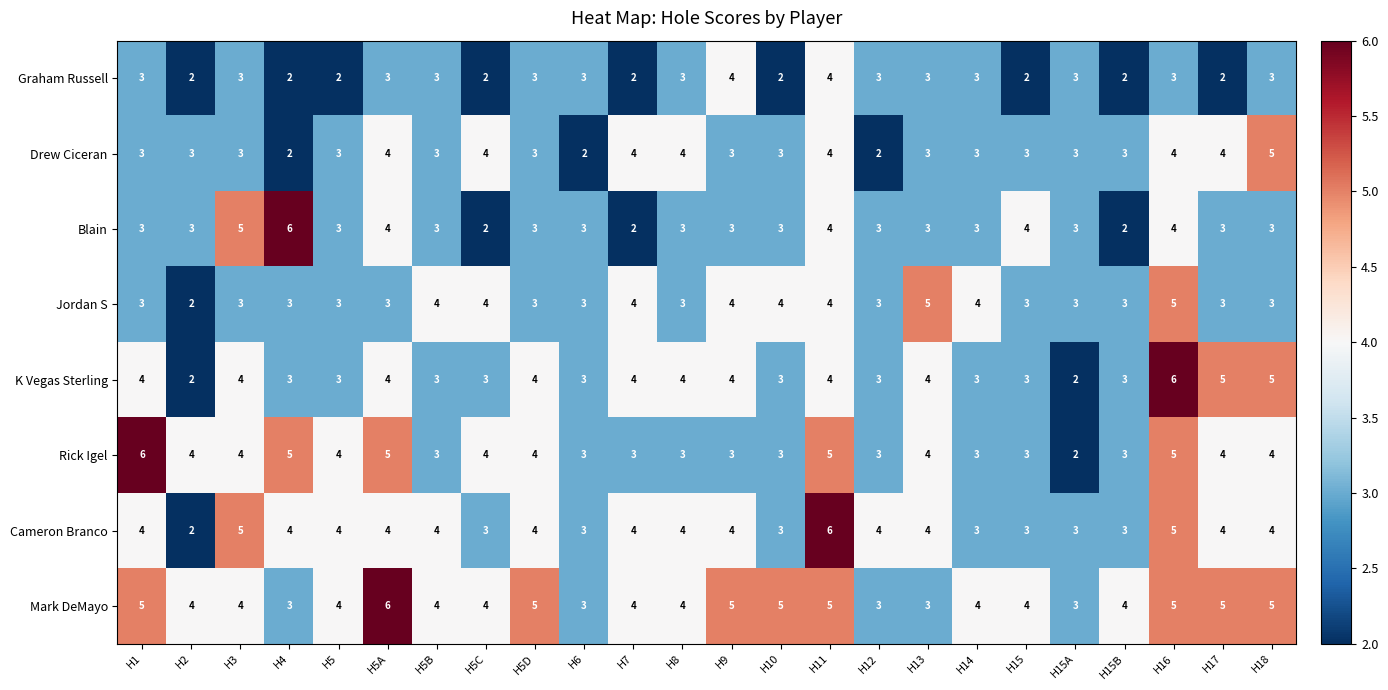

How many categories are shown in the chart?

24